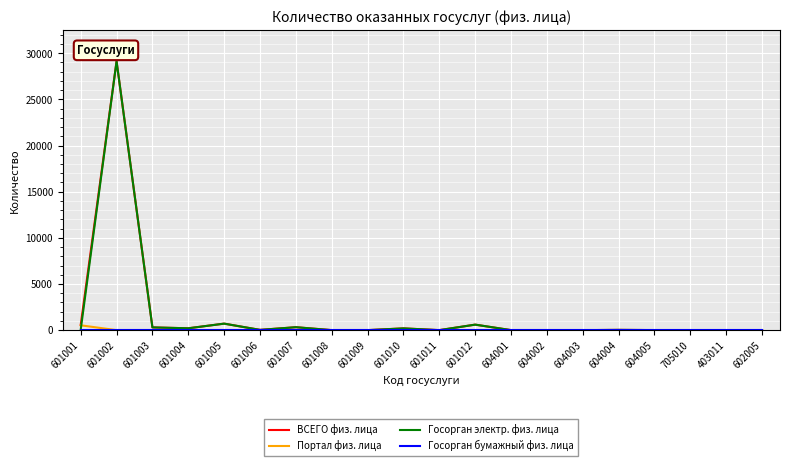

At which category is the sum across all series the highest?

601002